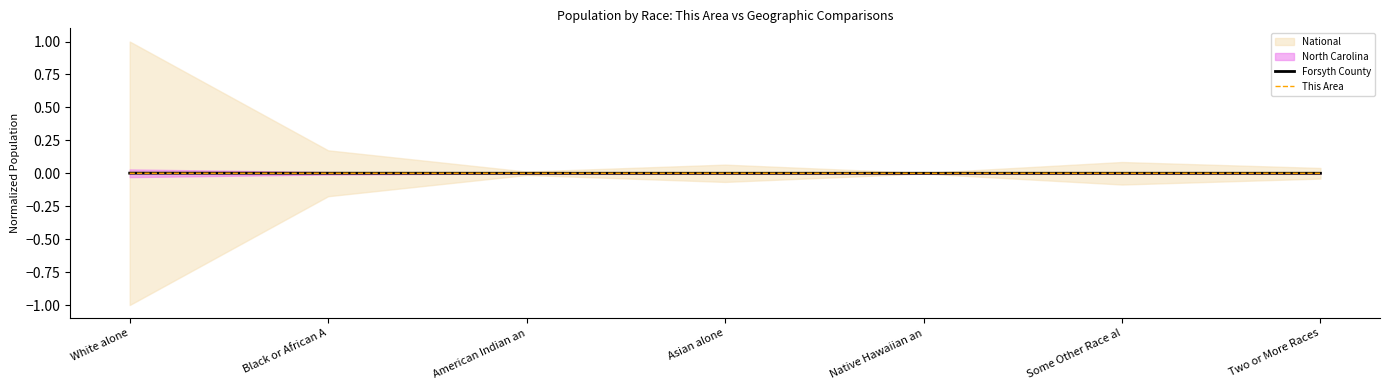

The value of This Area at Some Other Race al is 0.0. True or false?

True